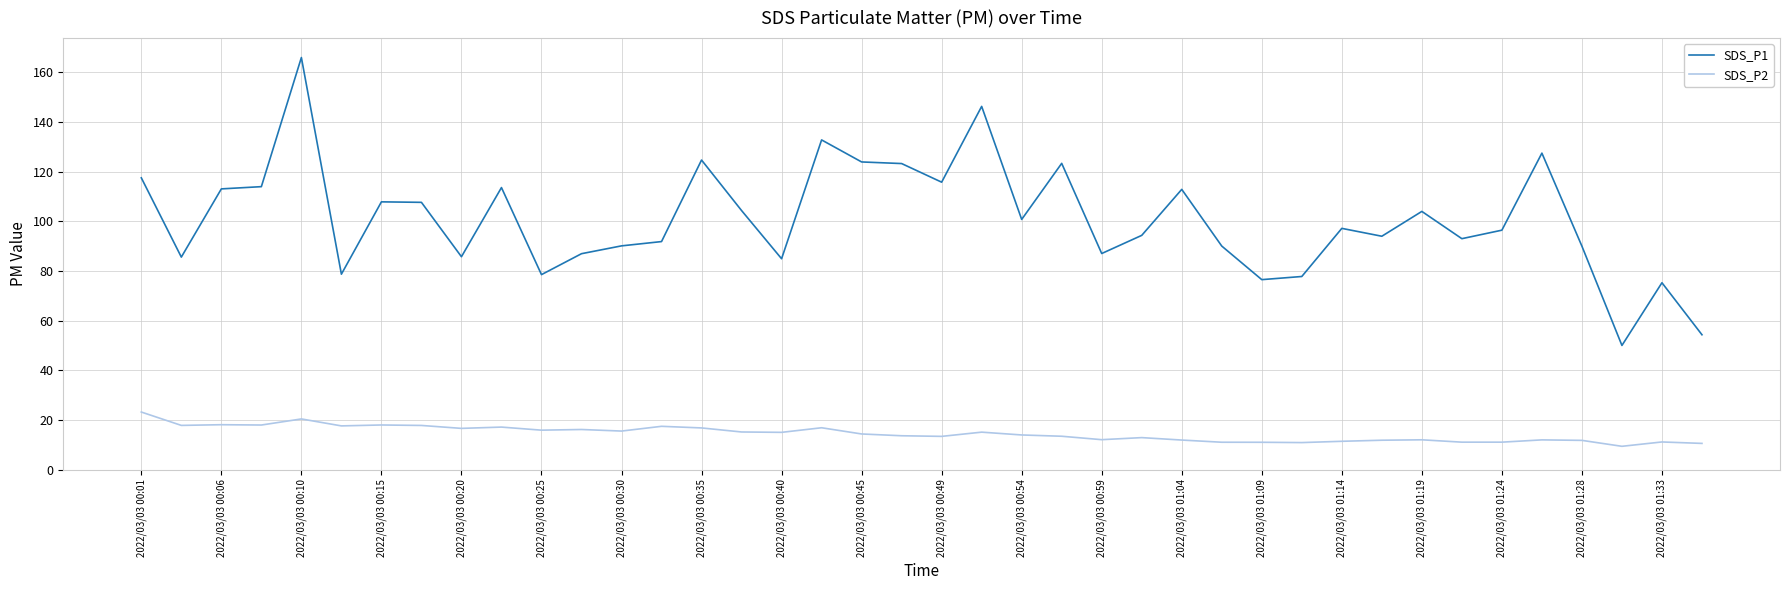

How many lines are shown in the chart?

2